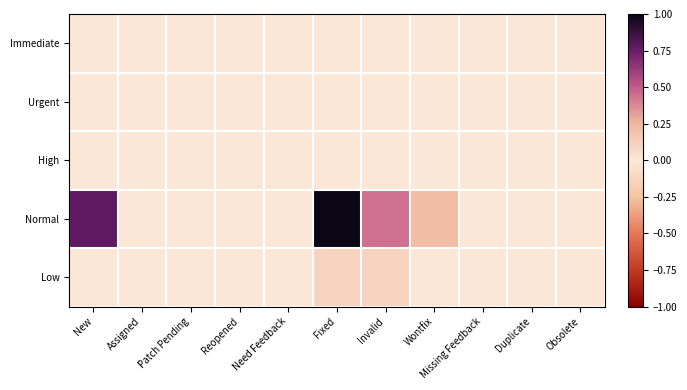

How many series are shown in this chart?

5